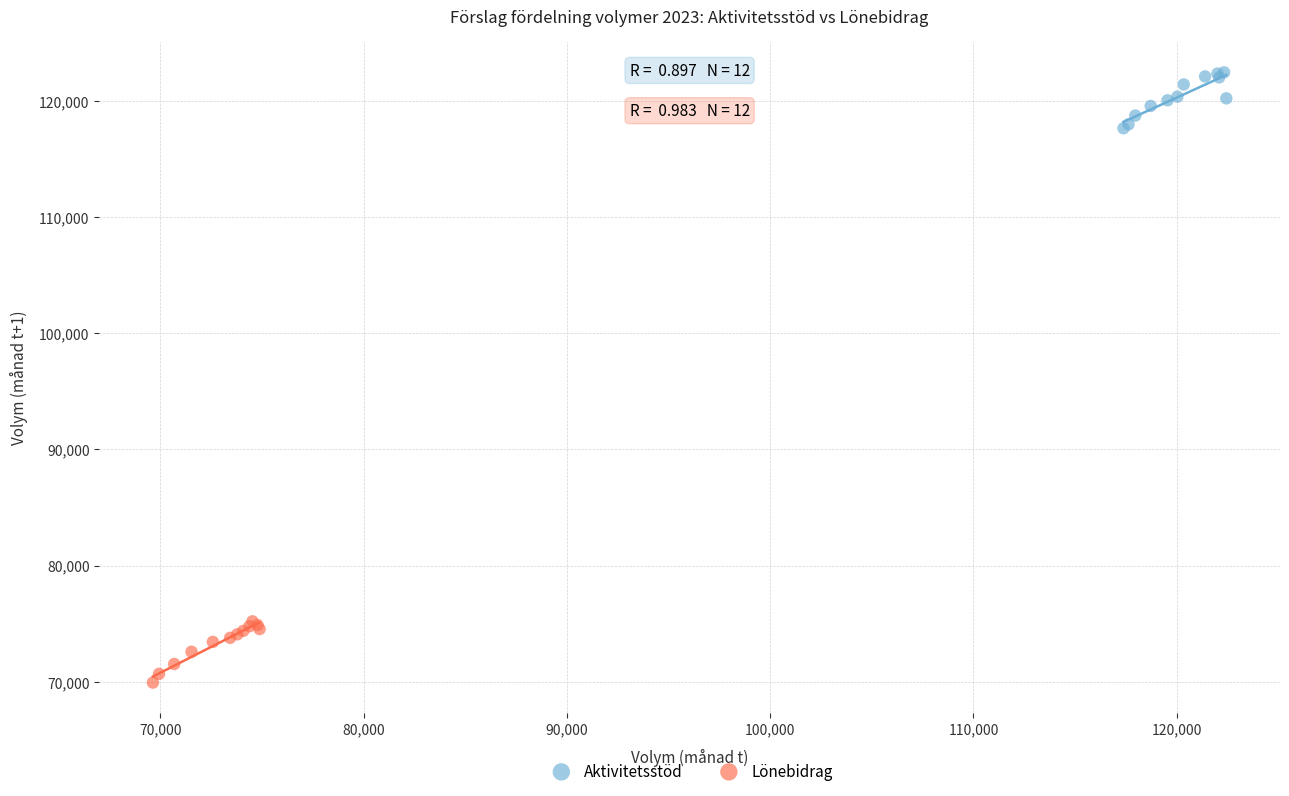

Which series contains the highest Y value?

Aktivitetsstöd